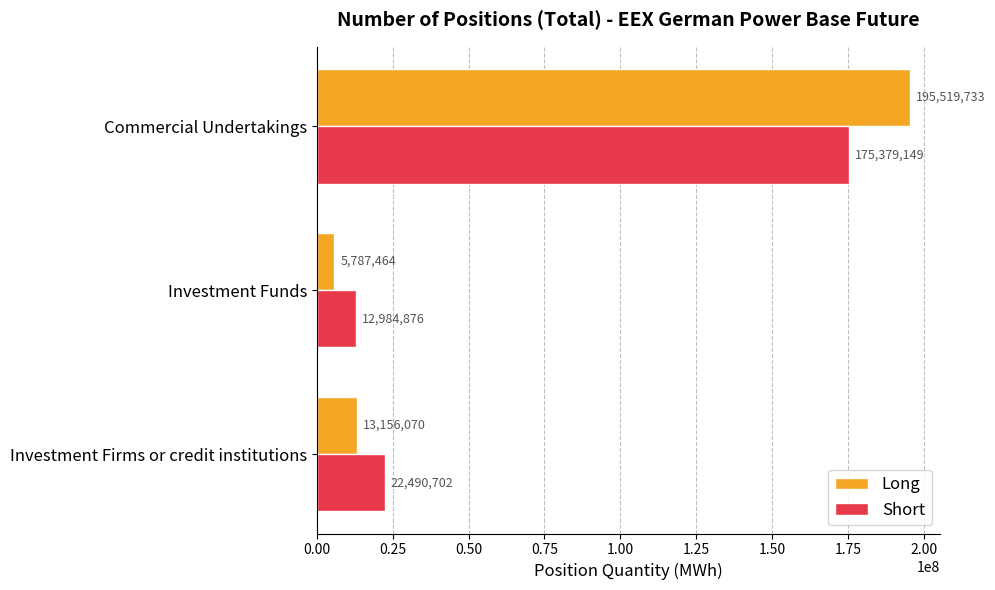

The value of Short at Commercial Undertakings is 175379148.6. True or false?

True